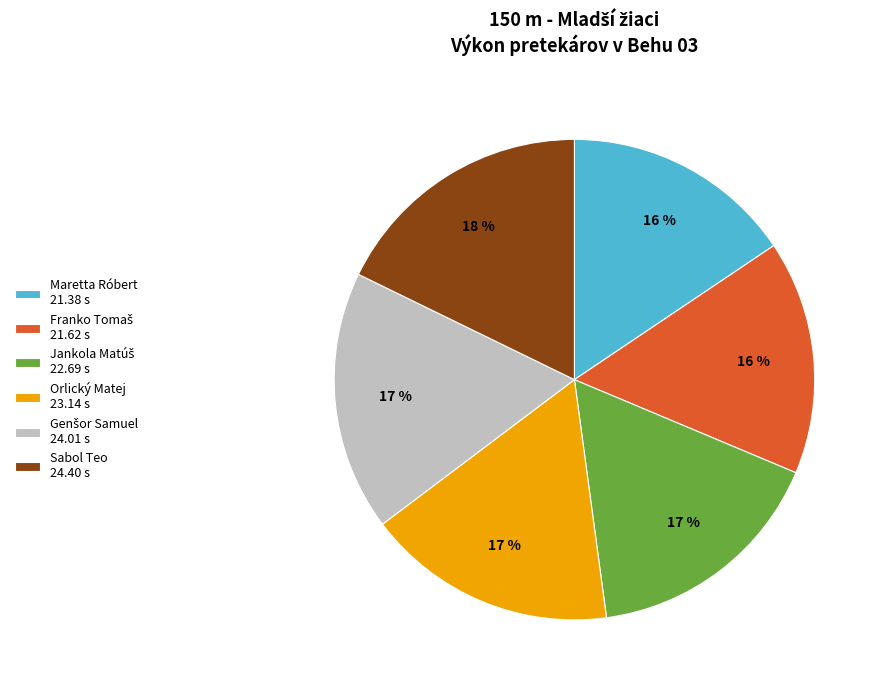

Does Orlický Matej represent more than half of the total?

No